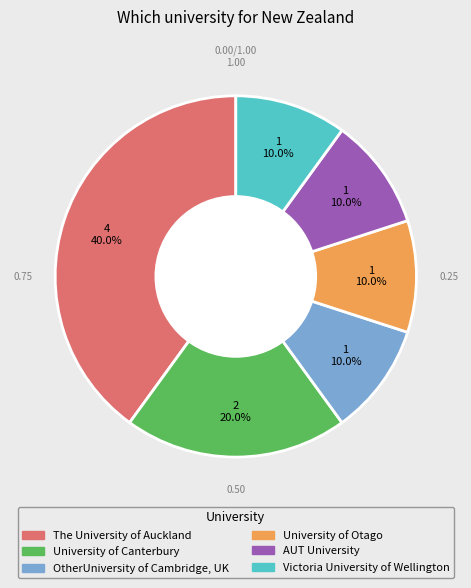

What portion of the pie excludes Victoria University of Wellington?

90.0%